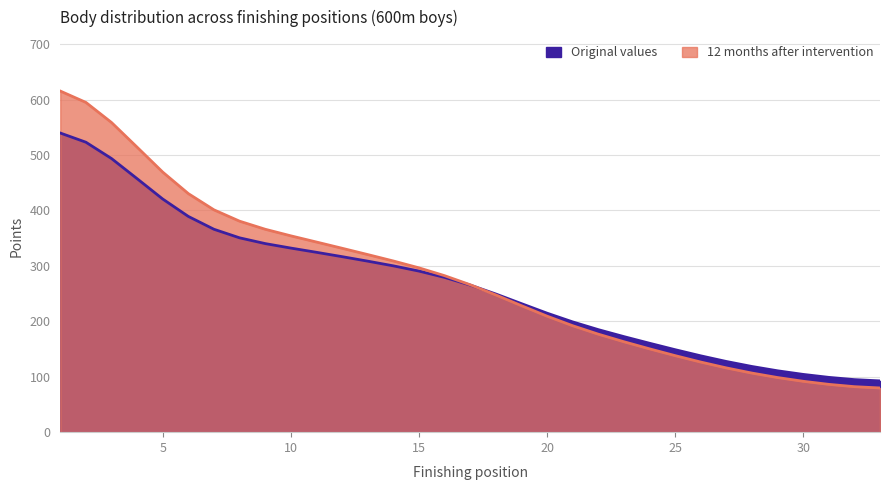

Reading left to right, list all the values displayed in this chart.

Pořadí (normalized): 1=539.5	2=523.0	3=493.5	4=457.2	5=420.5	6=389.1	7=365.9	8=350.5	9=340.1	10=332.0	11=324.4	12=316.6	13=308.5	14=300.0	15=290.6	16=279.2	17=265.4	18=249.3	19=231.9	20=214.7	21=198.9	22=185.0	23=172.4	24=160.4	25=148.8	26=137.7	27=127.5	28=118.5	29=110.7	30=104.2	31=98.8	32=94.8	33=92.5
Body: 1=615.2	2=594.8	3=558.5	4=514.0	5=469.0	6=430.2	7=401.0	8=380.5	9=366.0	10=354.1	11=342.9	12=331.7	13=320.3	14=308.8	15=296.4	16=282.3	17=265.9	18=247.6	19=228.2	20=209.3	21=192.0	22=176.8	23=163.1	24=150.3	25=138.1	26=126.5	27=115.9	28=106.6	29=98.5	30=91.8	31=86.2	32=82.1	33=79.7